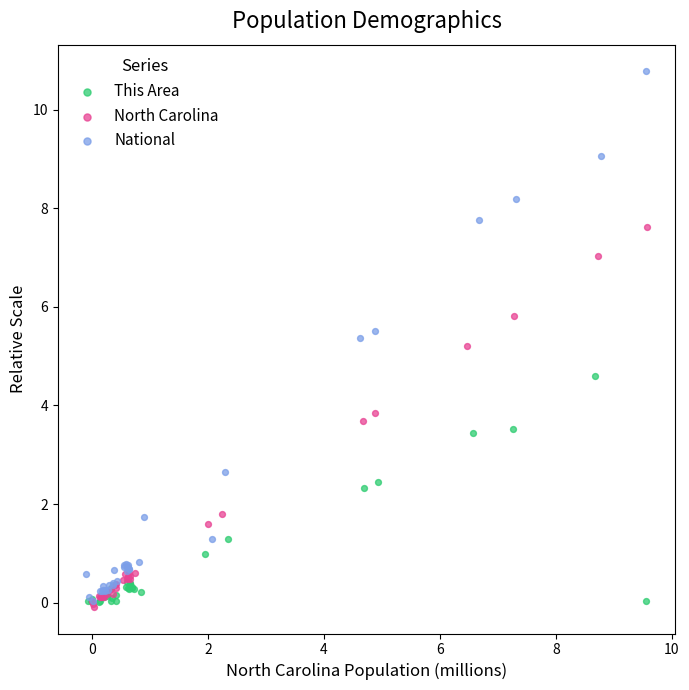

Which series reaches the maximum Y coordinate?

National